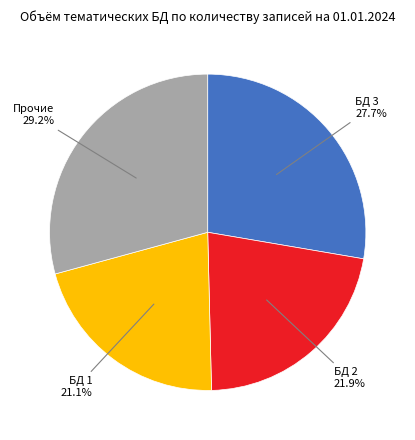

Count the number of slices in the pie.

4